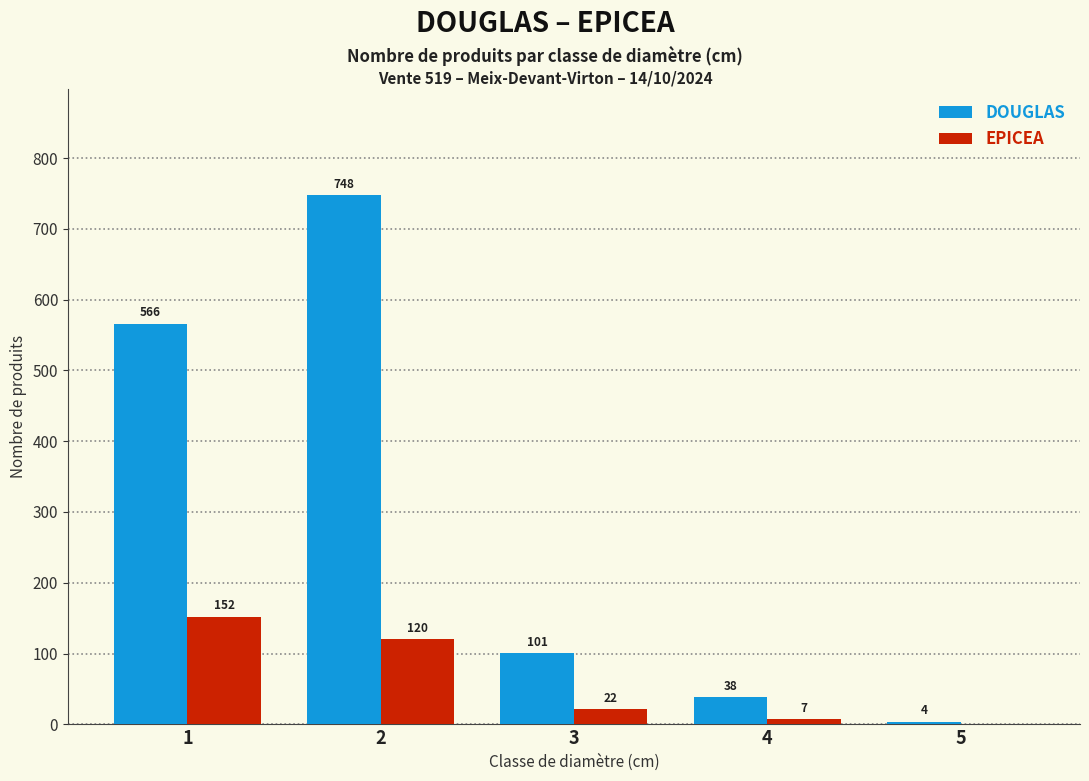

Is the value of EPICEA at 2 greater than the value of DOUGLAS at 4?

Yes